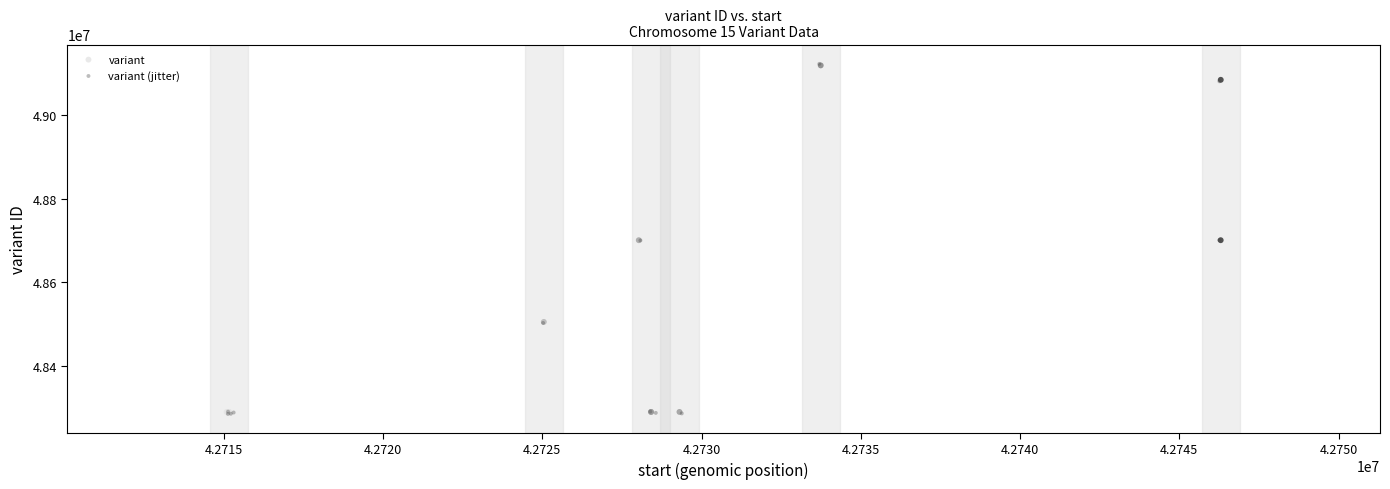

What are all the series names shown in the legend?

variant, variant (jitter)